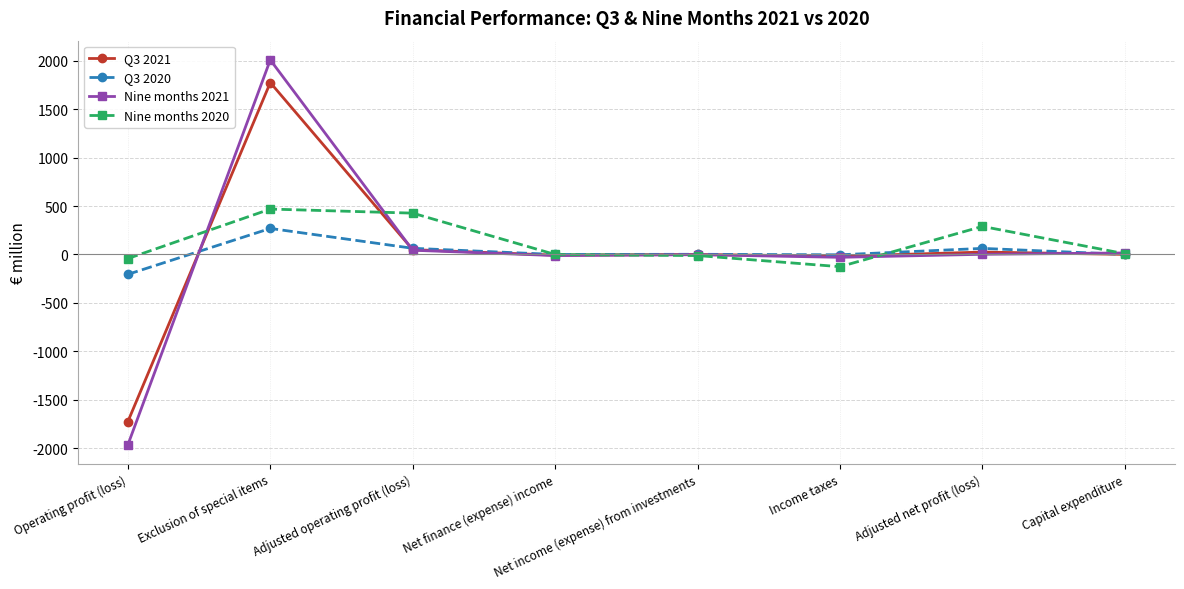

How many distinct data groups are displayed?

4